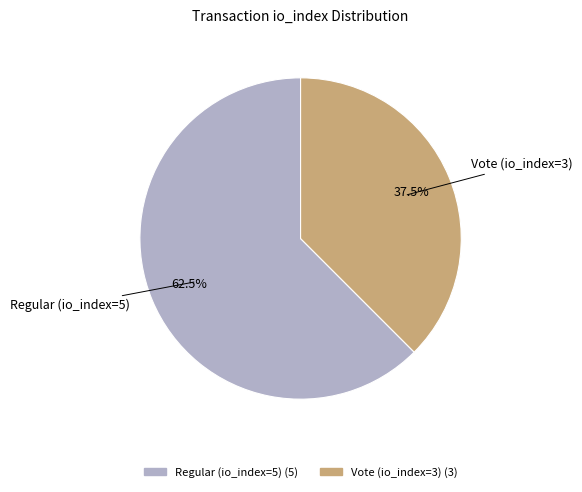

Between Regular (io_index=5) and Vote (io_index=3), which is larger?

Regular (io_index=5)